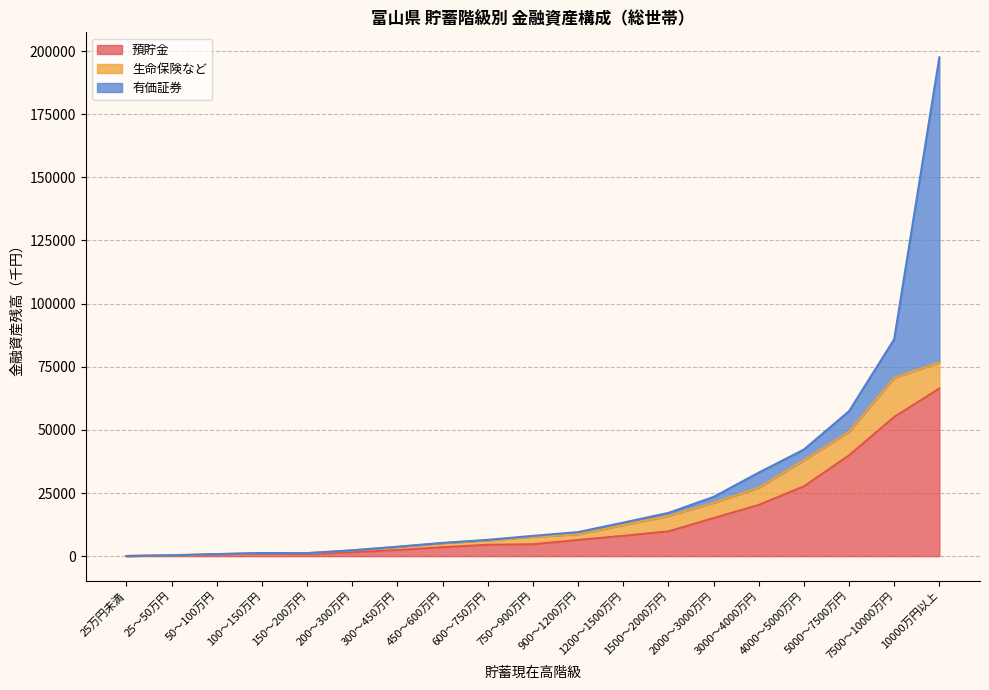

At how many categories does at least one series exceed 107468?

1